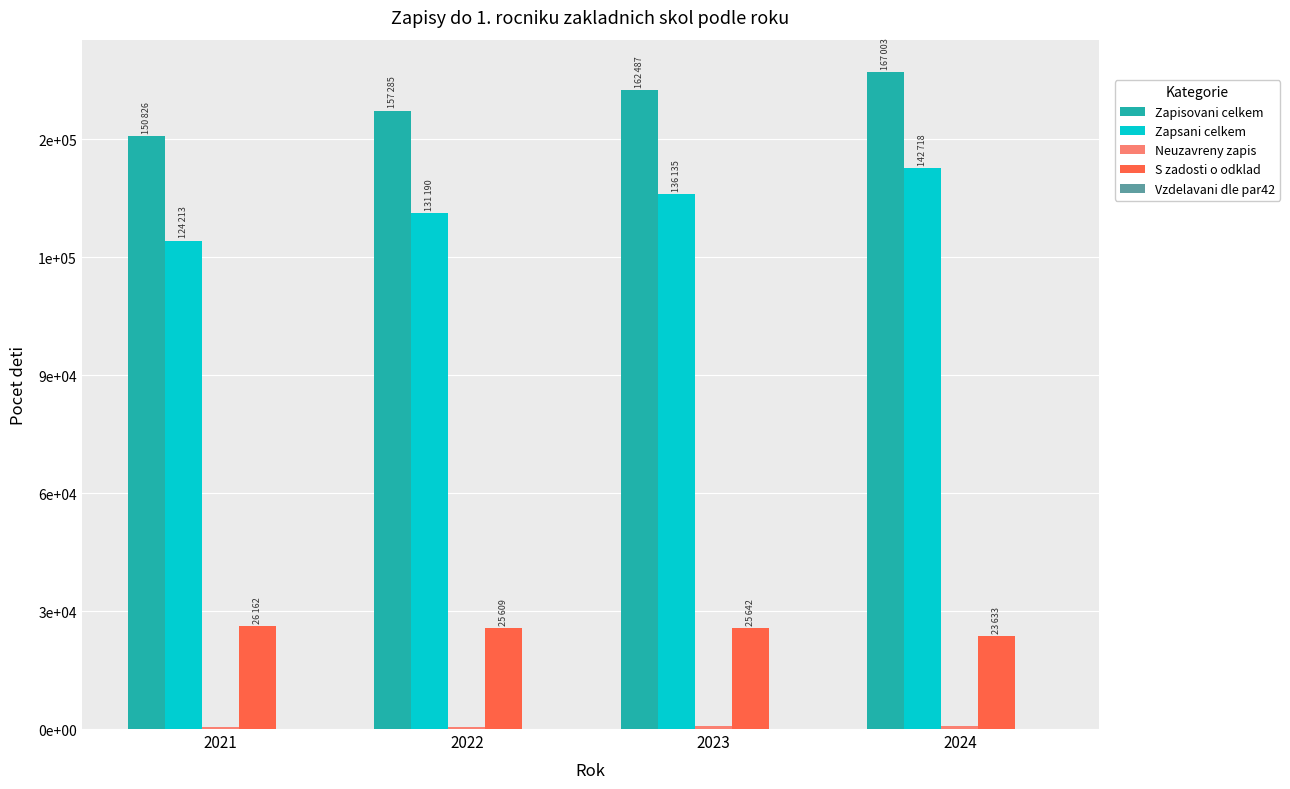

At how many categories does at least one series exceed 67648?

4